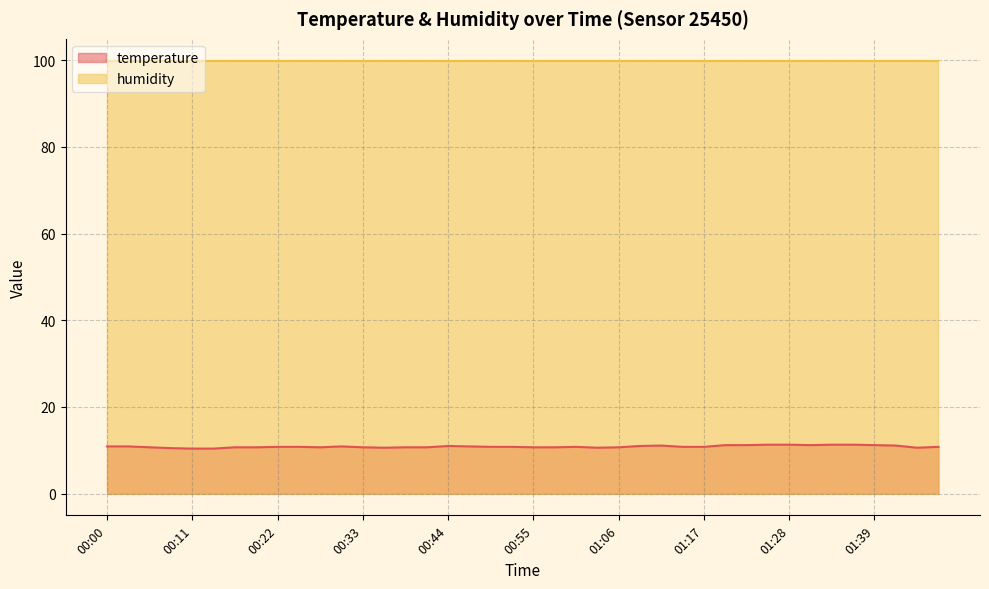

True or false: temperature and humidity cross at least once.

False